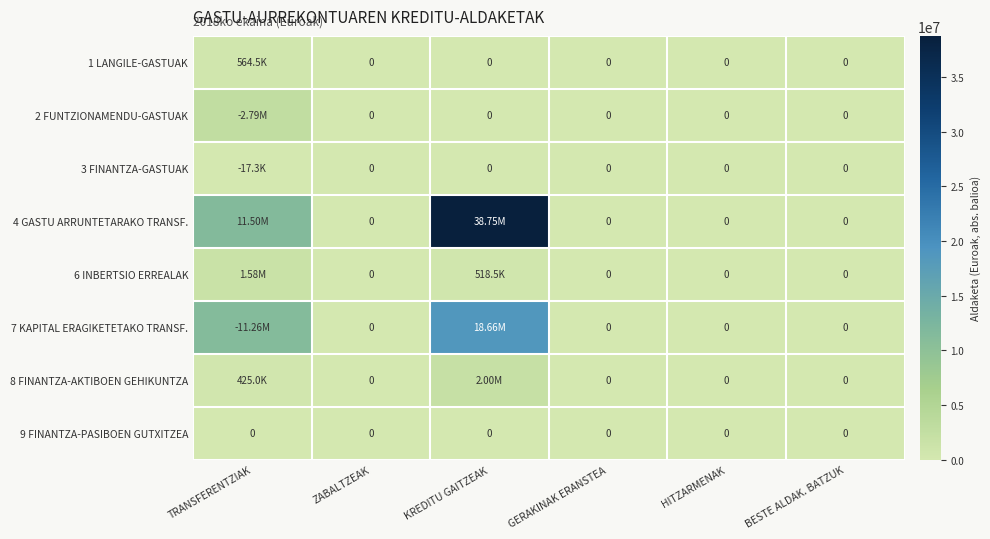

Which series has the largest range (max minus min)?

4 GASTU ARRUNTETARAKO TRANSF.